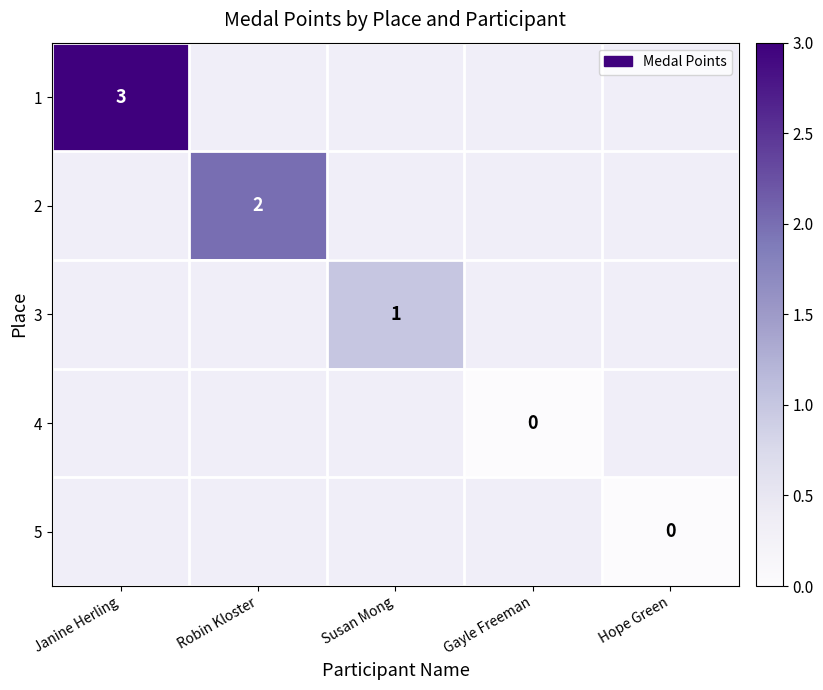

True or false: 2 has a value of 2 at Robin Kloster.

True